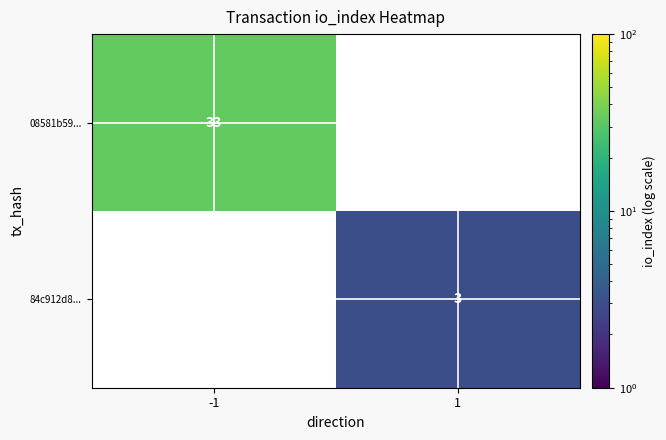

The 08581b59... series shows 8 at -1. True or false?

False